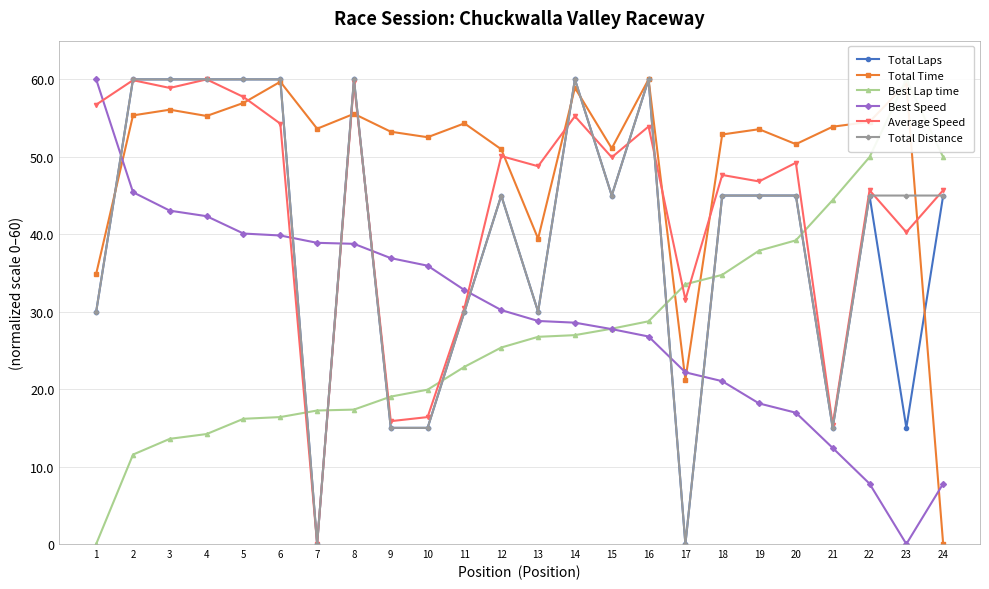

Is it true that Total Time equals 51.1 at 15?

True